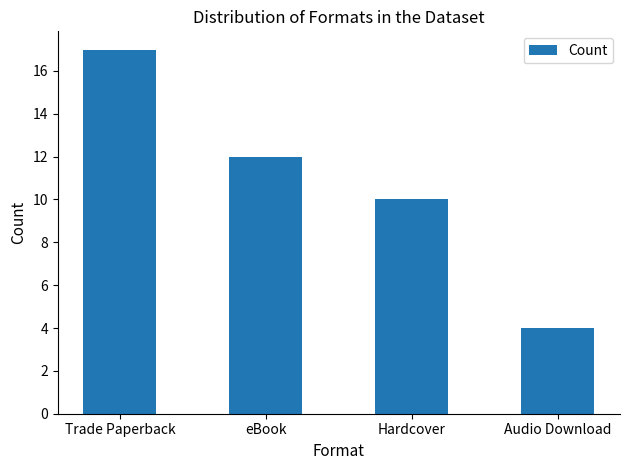

Reading right to left, what are all the values shown in this chart?

4	10	12	17